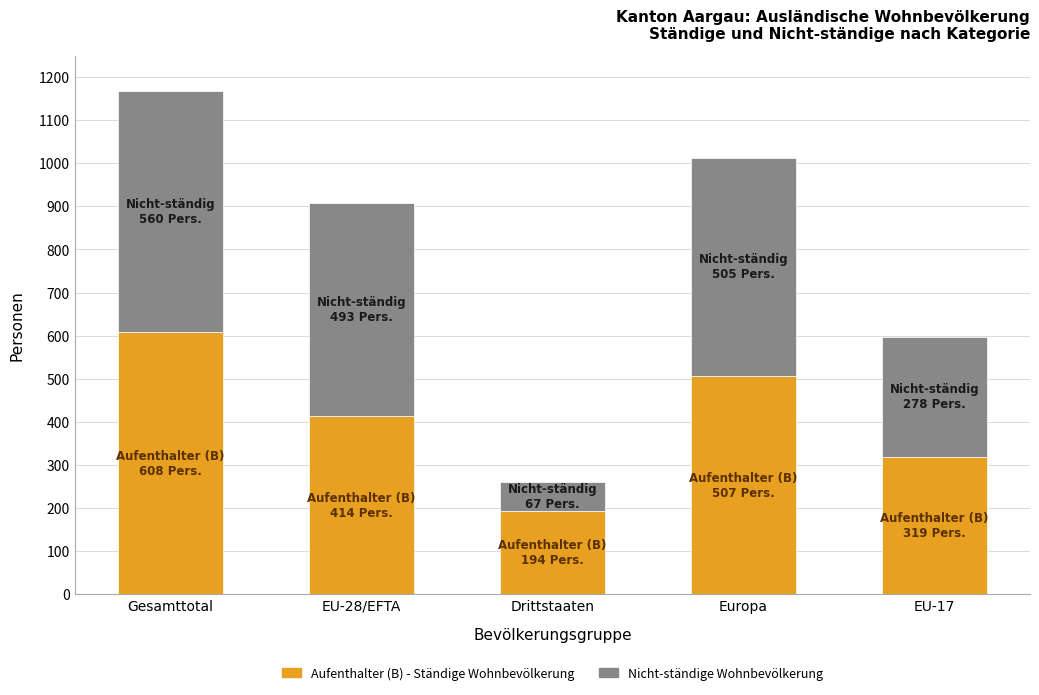

At which category is the sum across all series the highest?

Gesamttotal